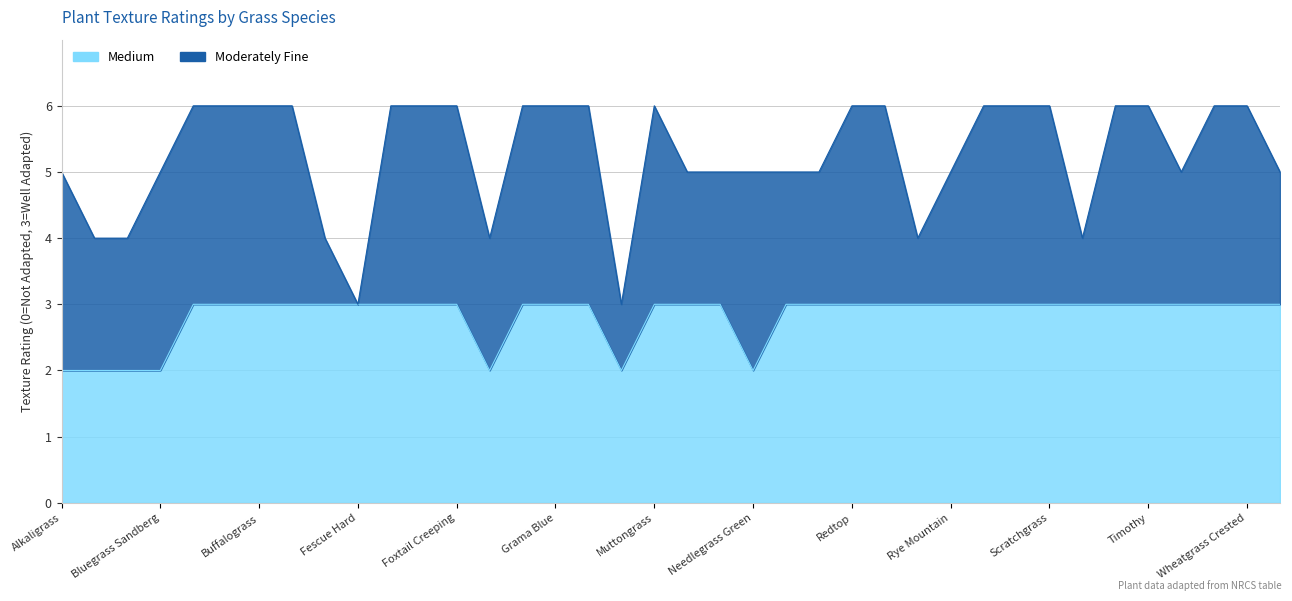

Is it true that the value at Brome Meadow is 3?

True